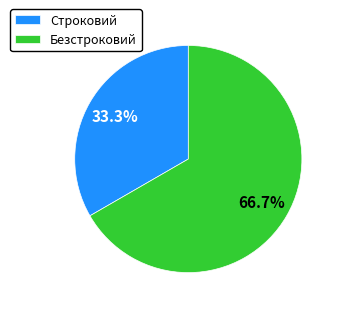

How many slices are in this pie chart?

2